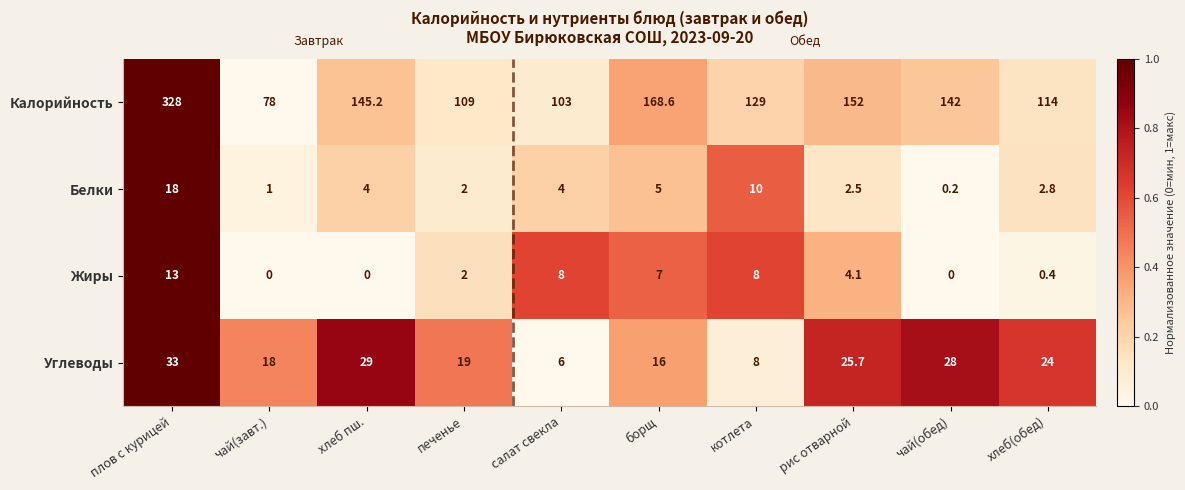

Is the value of Жиры at чай(завт.) greater than the value of Калорийность at хлеб(обед)?

No